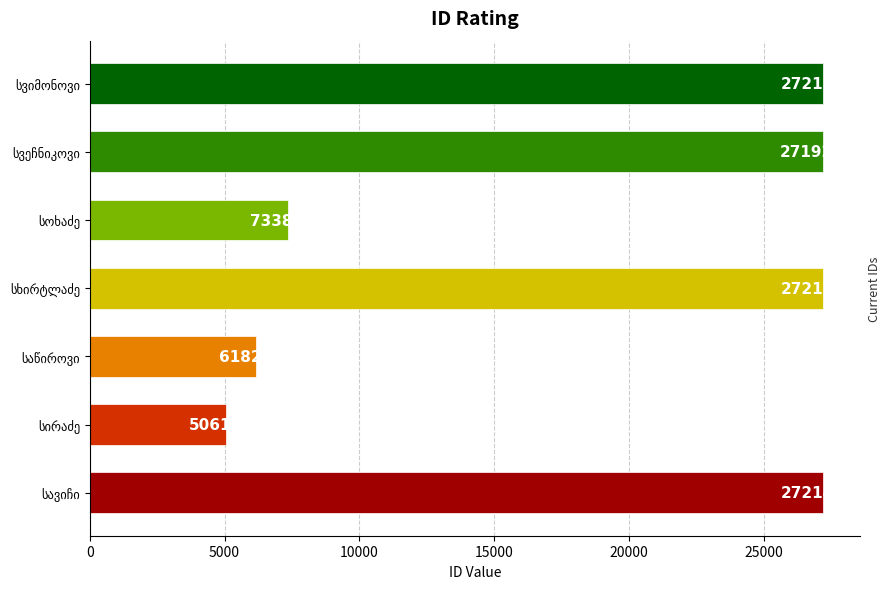

Reading top to bottom, extract all data points from this chart.

27215	27192	7338	27217	6182	5061	27214